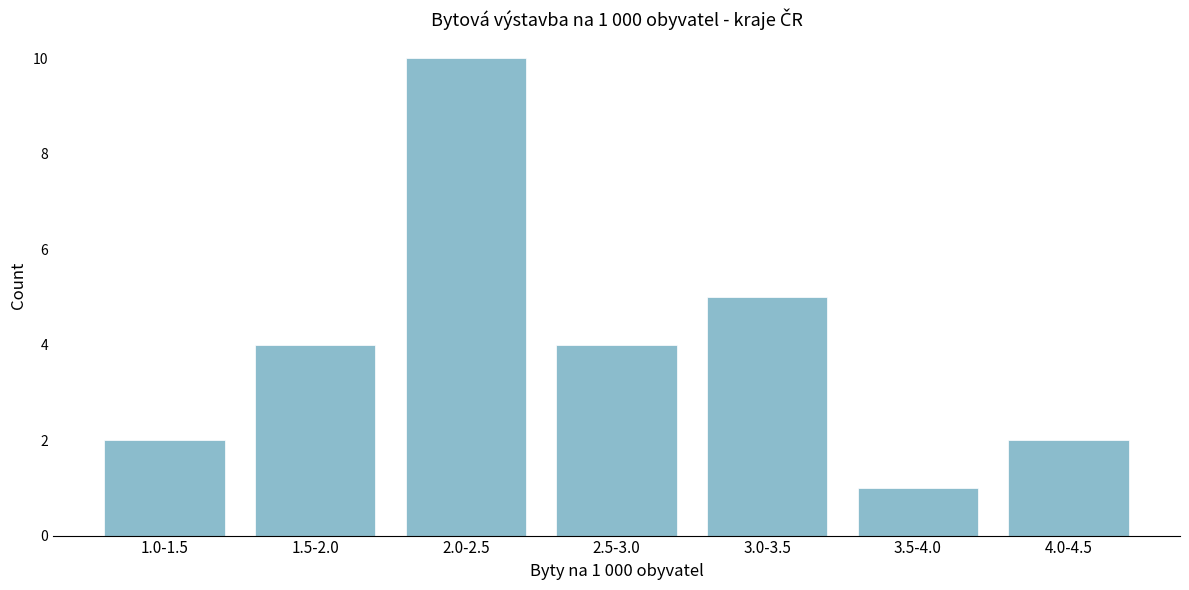

Reading right to left, list all the values displayed in this chart.

2	1	5	4	10	4	2